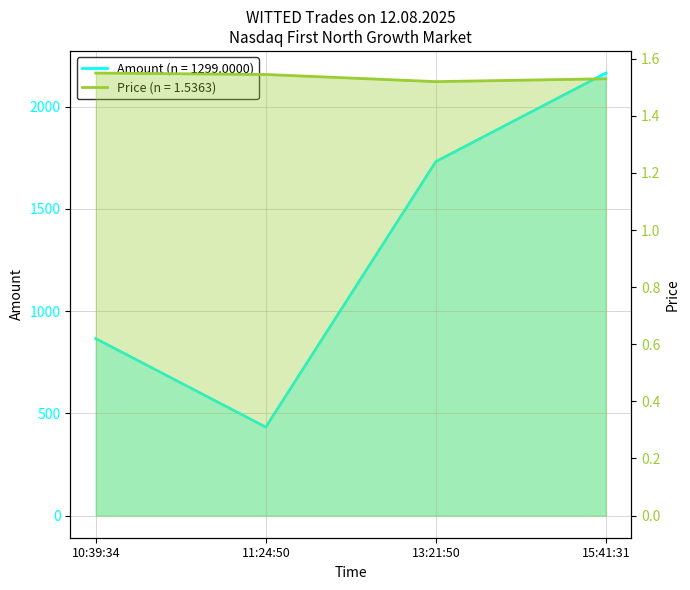

The value of Amount at 10:39:34 is 866.0. True or false?

True